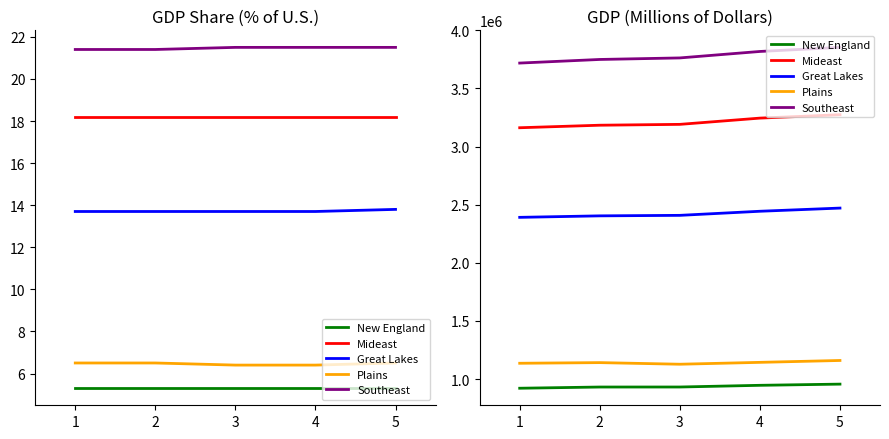

Which label corresponds to the smallest value in the chart?

1